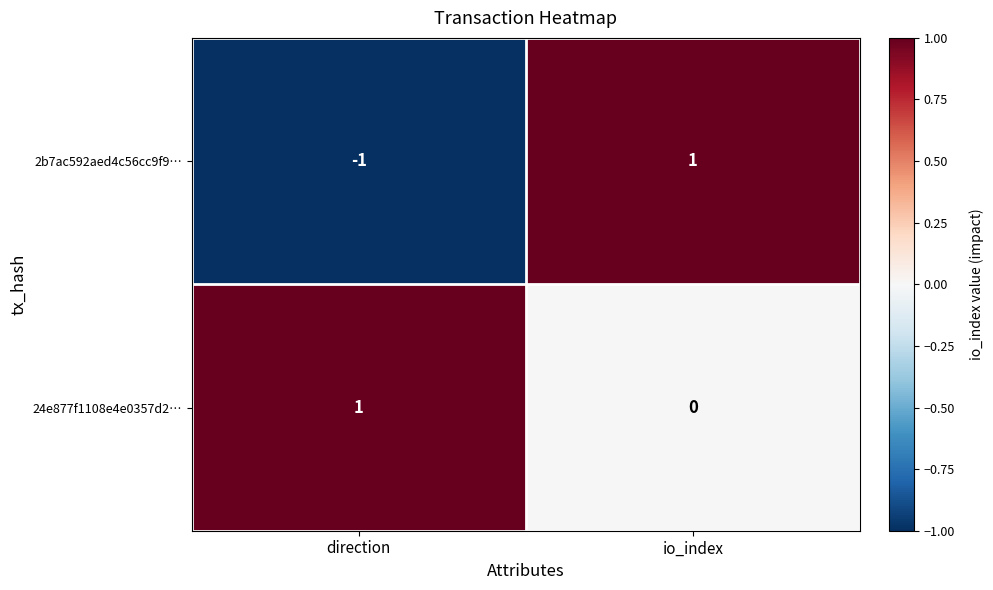

At which label is 24e877f1108e4e0357d2… closest to 0?

io_index